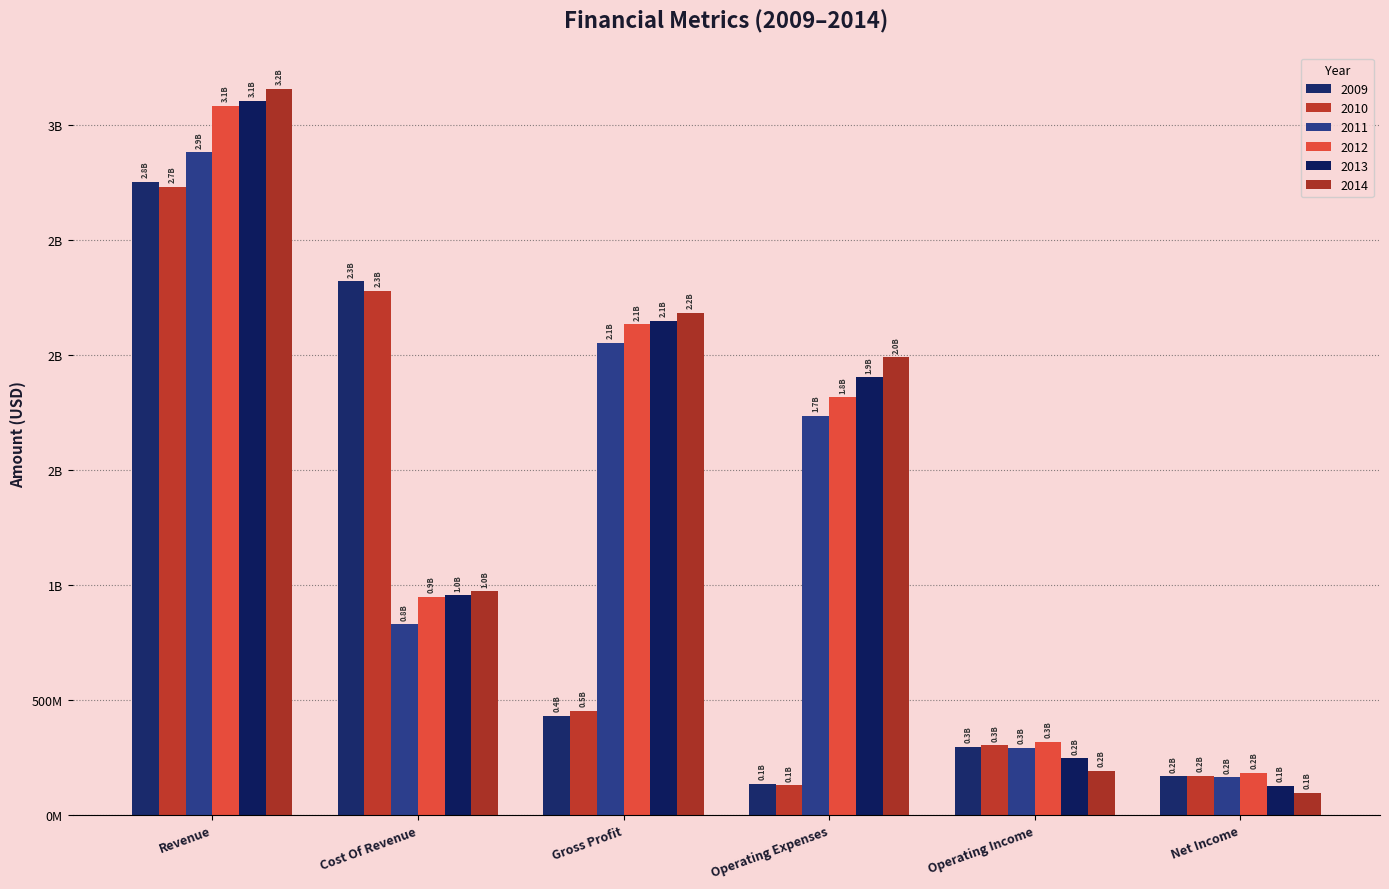

Does the chart contain stacked bars?

No